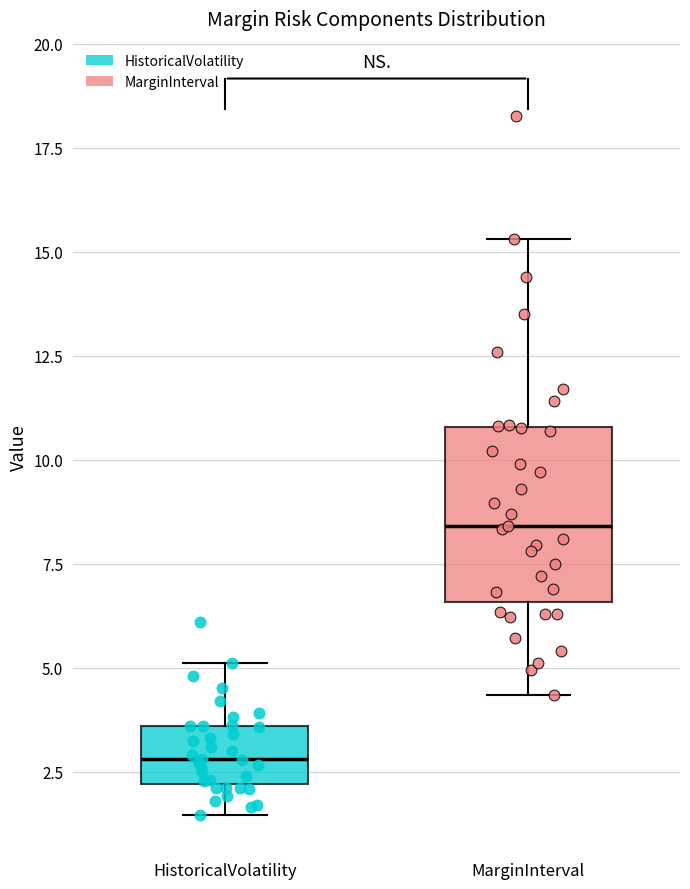

Reading left to right, read every box against the y-axis: the position of its median line, the range the box covers, and the ends of its whiskers. The values are not printed on the chart, so give them approximately, as read against the axis.

HistoricalVolatility: median 3.0, box 2.0 to 3.5, whiskers 1.5 to 5.0
MarginInterval: median 8.5, box 6.5 to 11.0, whiskers 4.5 to 15.5